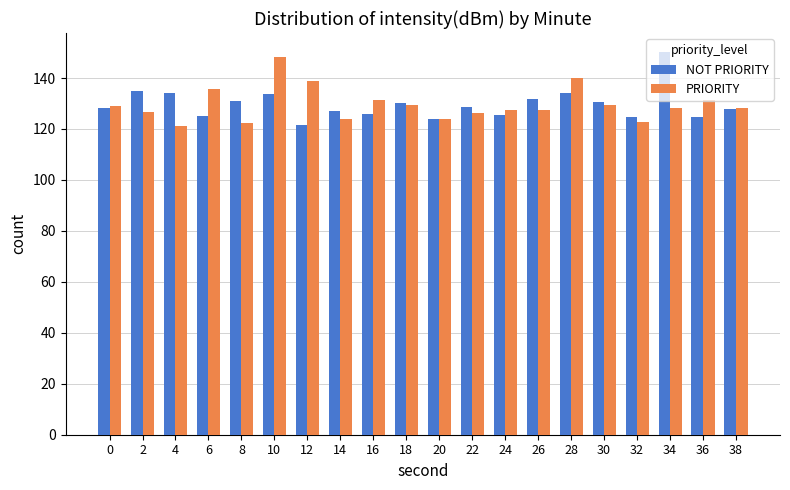

What is the spread (max minus min) of values at 18?

0.7